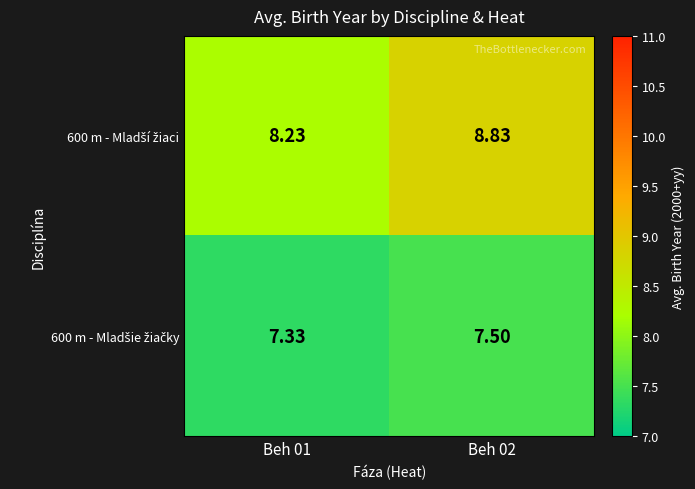

Rank the series by their maximum value, from lowest to highest.

600 m - Mladšie žiačky, 600 m - Mladší žiaci